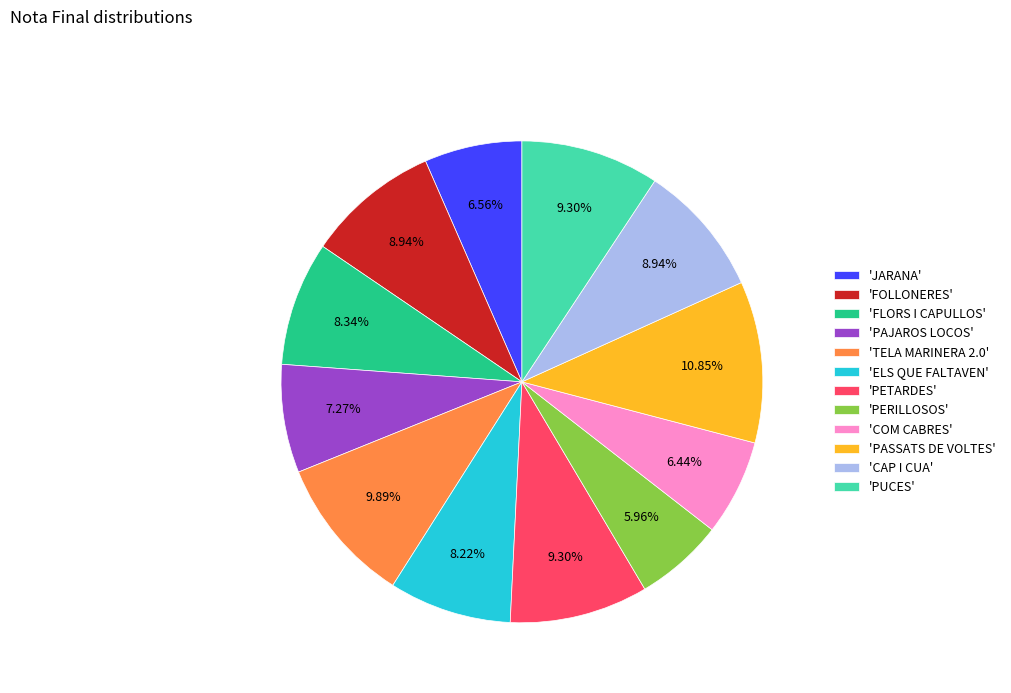

Which has a higher value, 'PERILLOSOS' or 'FLORS I CAPULLOS'?

'FLORS I CAPULLOS'